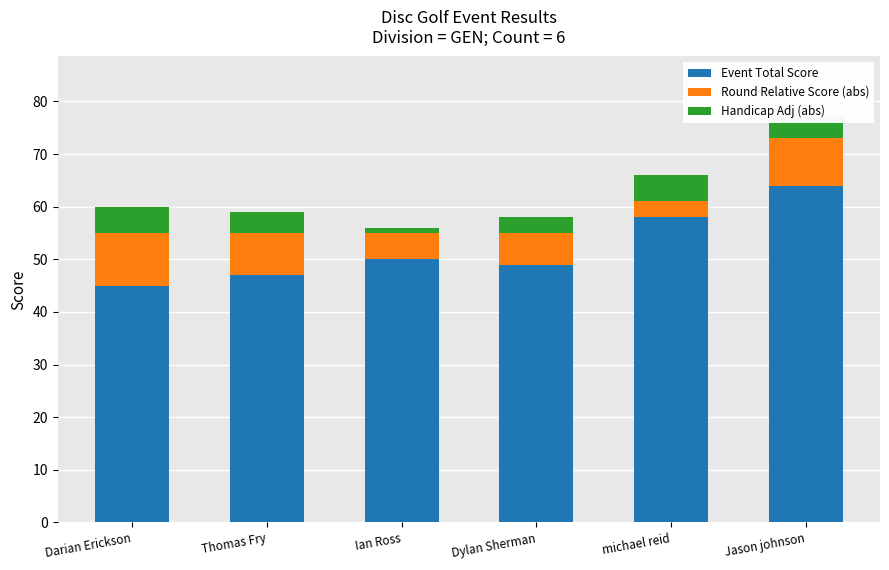

Is it true that Event Total Score equals 76 at michael reid?

False